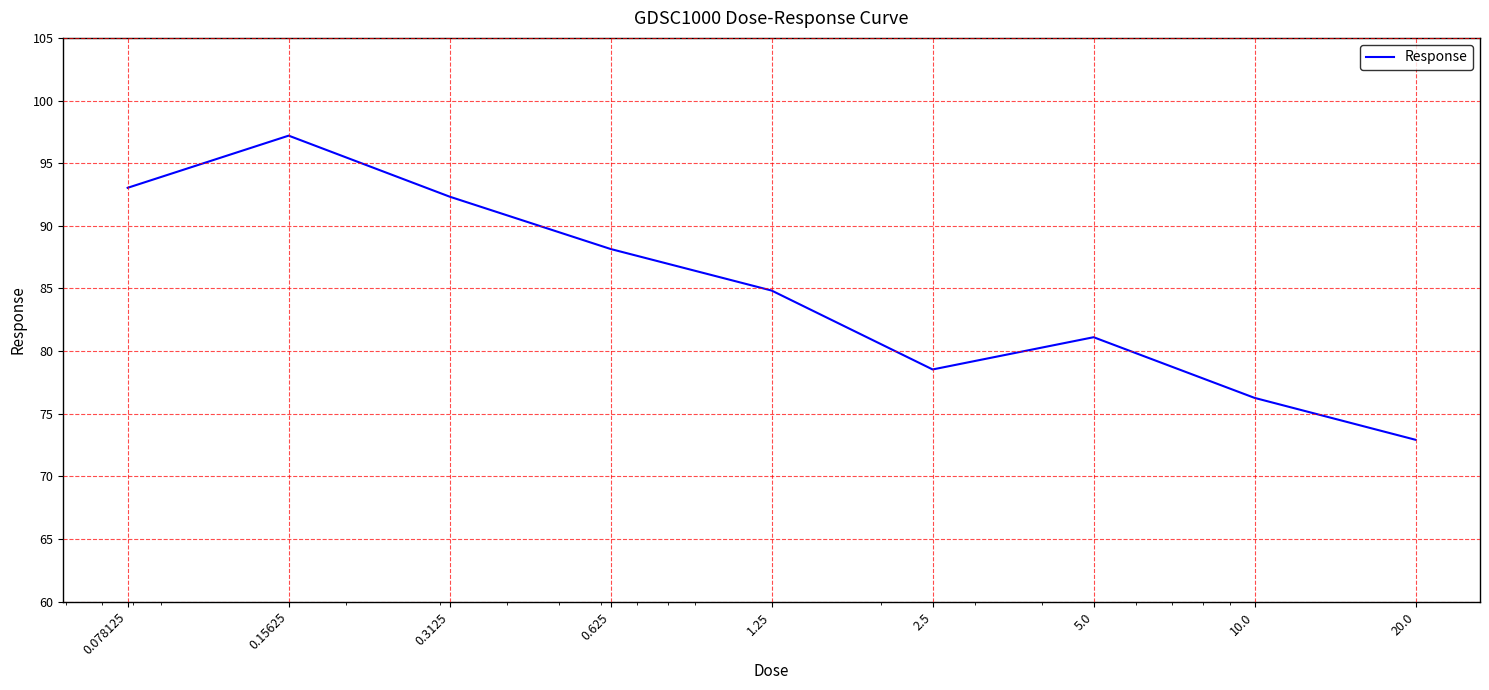

What is the difference between the maximum and minimum values?

24.3